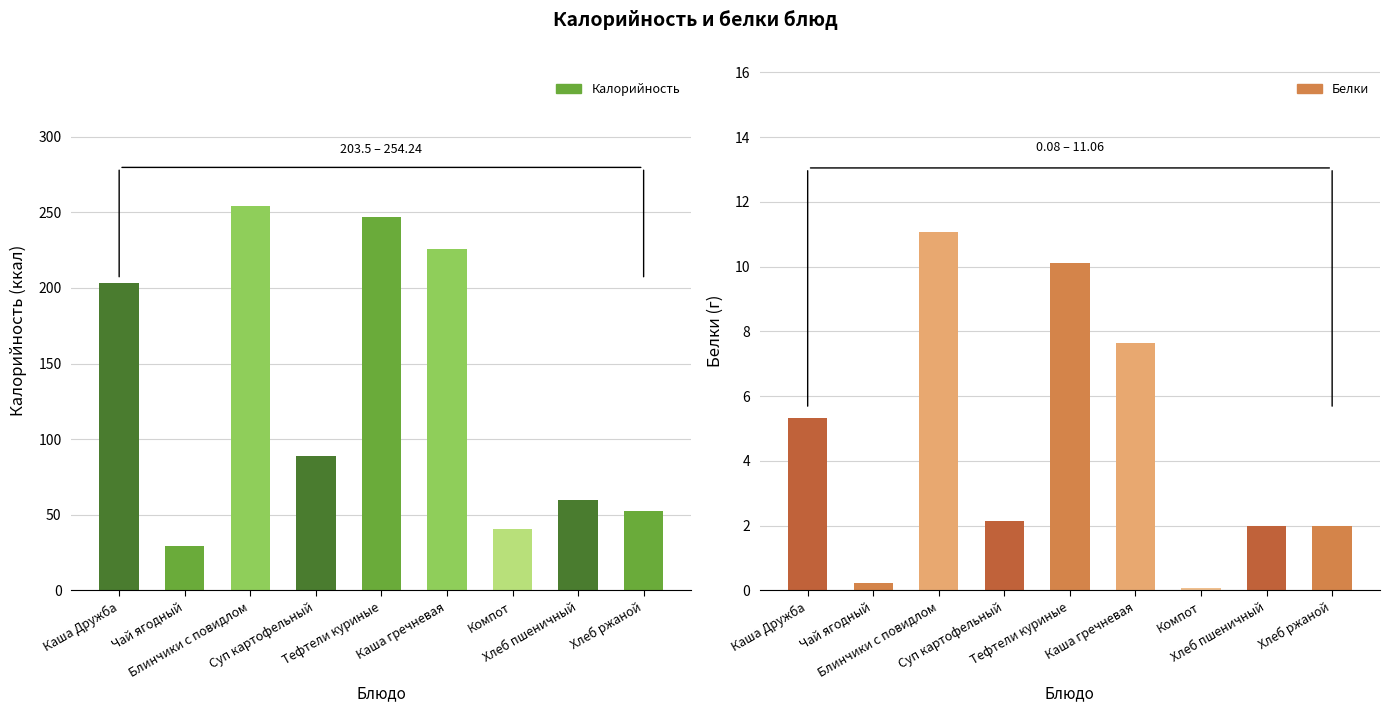

Reading left to right, transcribe all the data shown in this chart.

Калорийность: Каша Дружба=203.5	Чай ягодный=29.1	Блинчики с повидлом=254.2	Суп картофельный=89.0	Тефтели куриные=246.8	Каша гречневая=225.7	Компот=40.4	Хлеб пшеничный=59.7	Хлеб ржаной=52.2
Белки: Каша Дружба=5.3	Чай ягодный=0.2	Блинчики с повидлом=11.1	Суп картофельный=2.2	Тефтели куриные=10.1	Каша гречневая=7.6	Компот=0.1	Хлеб пшеничный=2.0	Хлеб ржаной=2.0